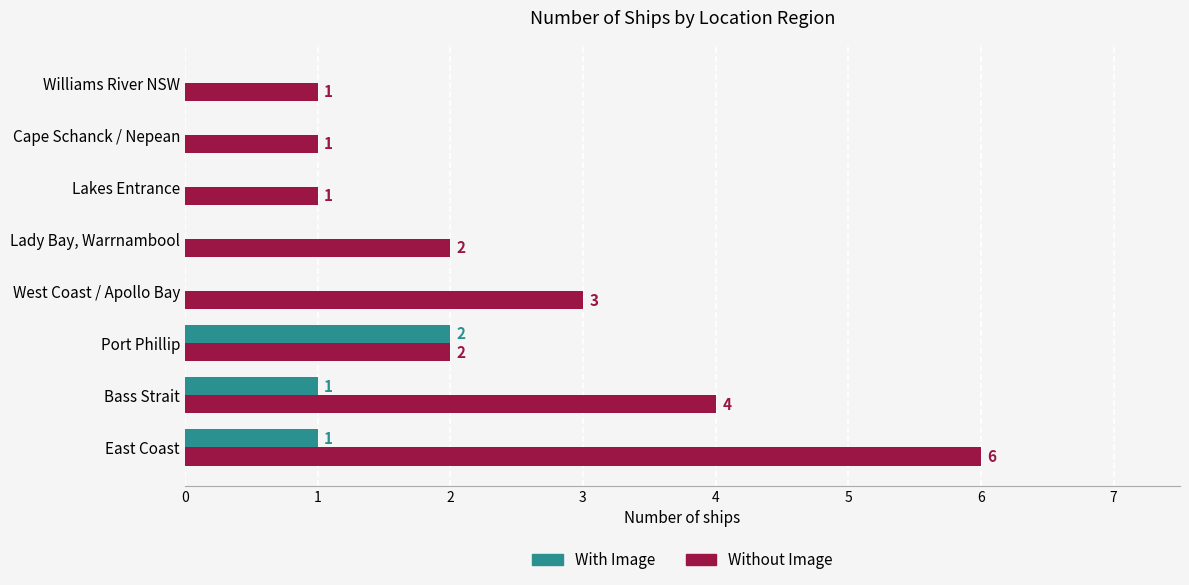

What is the sum of all With Image values?

4